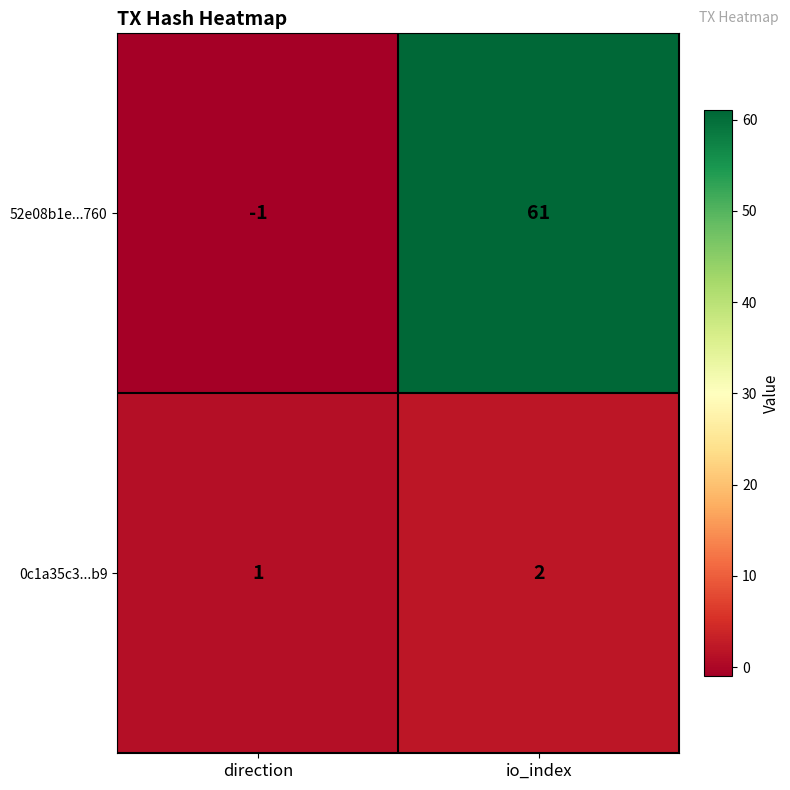

What is the sum of the 0c1a35c3...b9 values at io_index and direction?

3